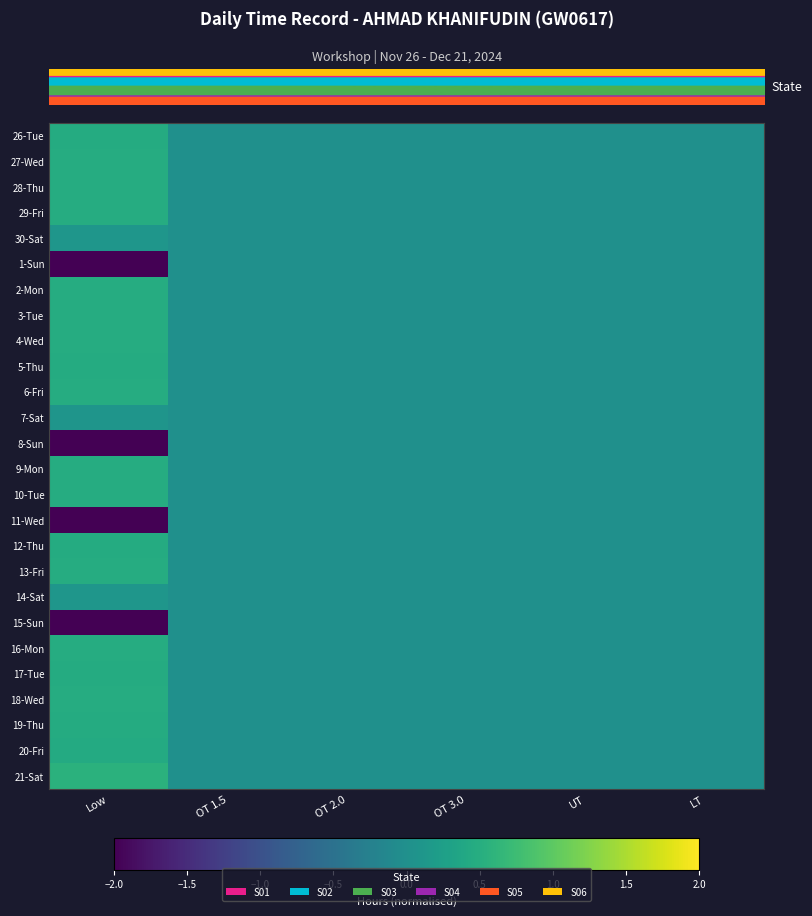

Which label corresponds to the largest value in the chart?

Low